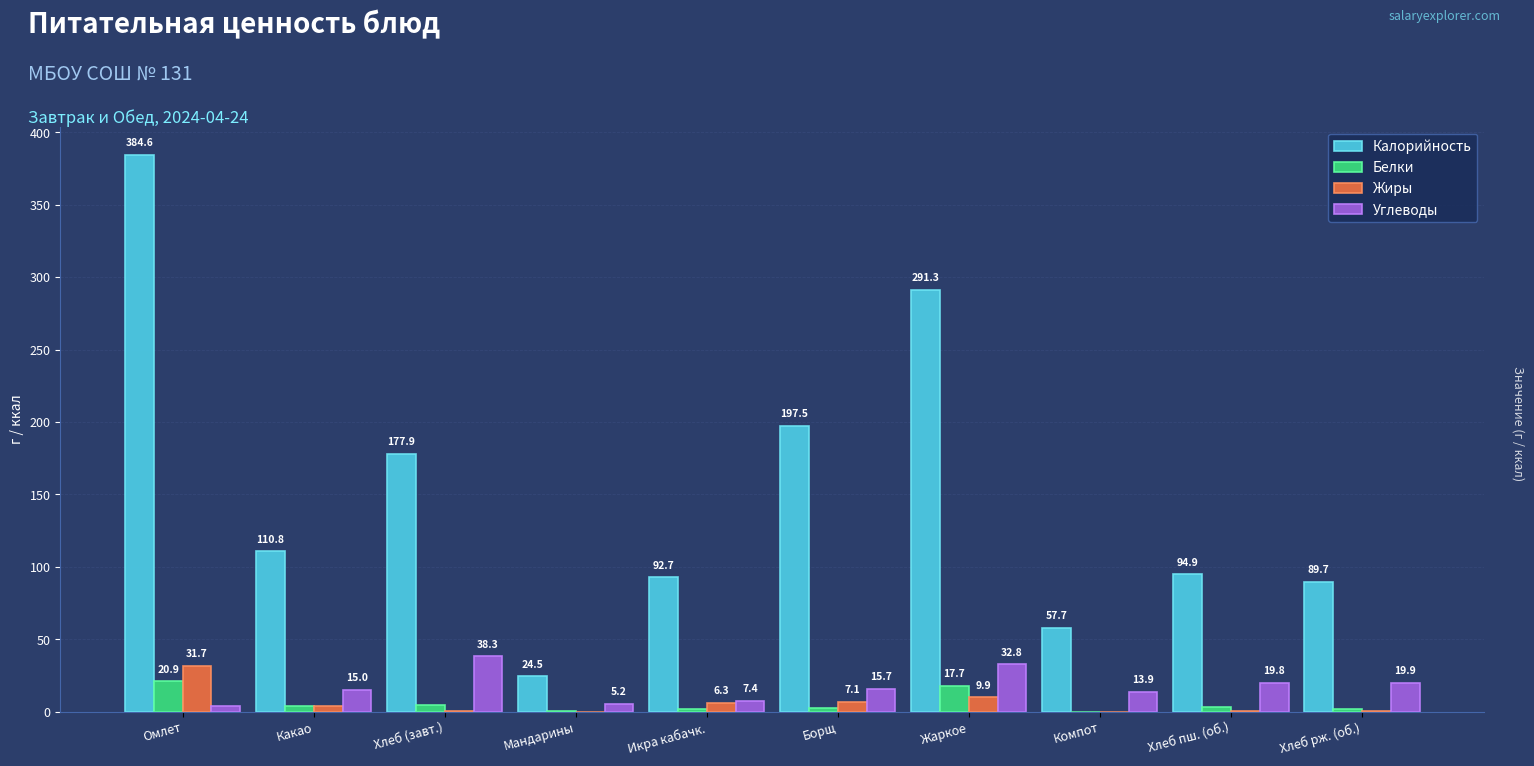

How many data points in Жиры are above 3?

5